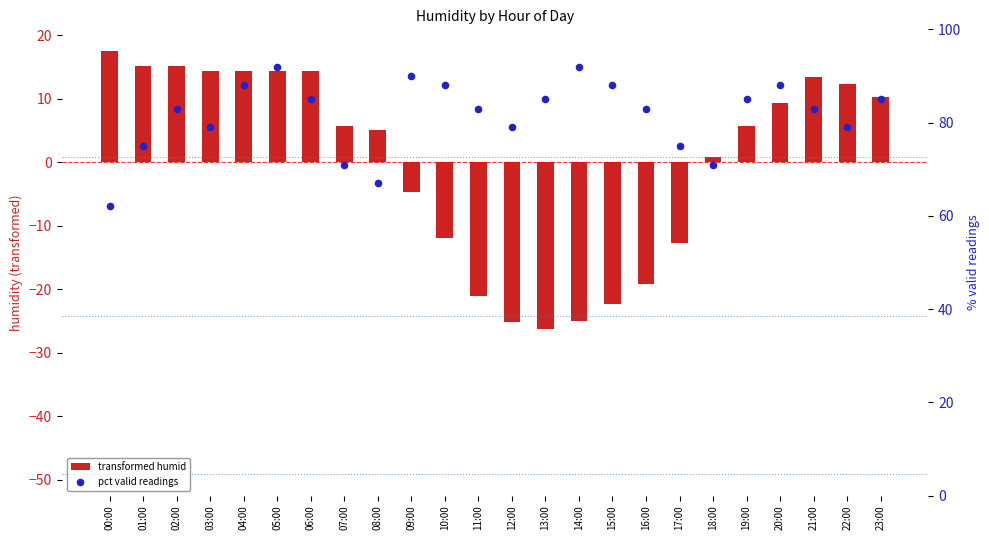

Is the value of transformed humid at 00:00 greater than the value of pct valid readings at 03:00?

No